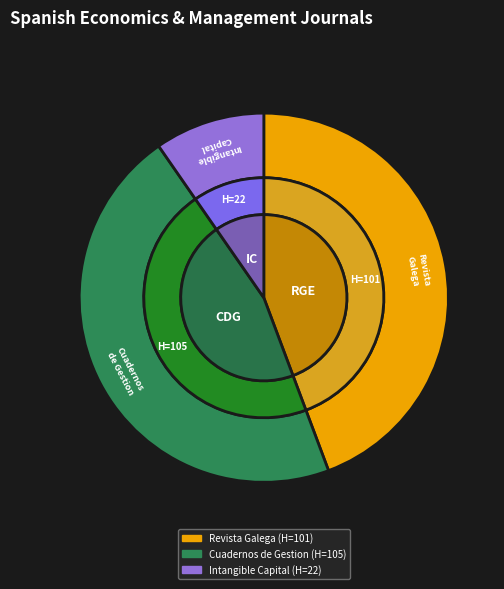

To the nearest percent, what percentage of the pie is Intangible Capital?

10%